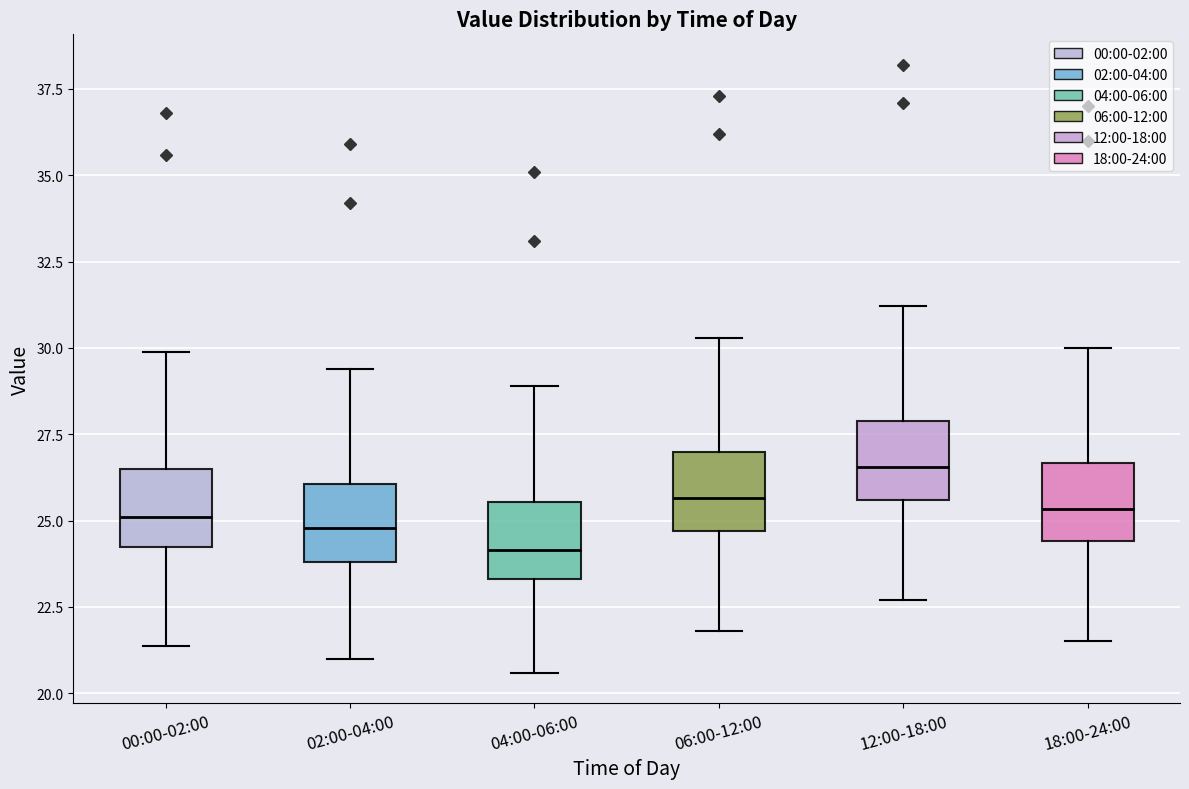

Reading left to right, read every box against the y-axis: the position of its median line, the range the box covers, and the ends of its whiskers. The values are not printed on the chart, so give them approximately, as read against the axis.

00:00-02:00: median 25.0, box 24.0 to 26.5, whiskers 21.5 to 30.0
02:00-04:00: median 25.0, box 24.0 to 26.0, whiskers 21.0 to 29.5
04:00-06:00: median 24.0, box 23.5 to 25.5, whiskers 20.5 to 29.0
06:00-12:00: median 25.5, box 24.5 to 27.0, whiskers 22.0 to 30.5
12:00-18:00: median 26.5, box 25.5 to 28.0, whiskers 22.5 to 31.0
18:00-24:00: median 25.5, box 24.5 to 26.5, whiskers 21.5 to 30.0